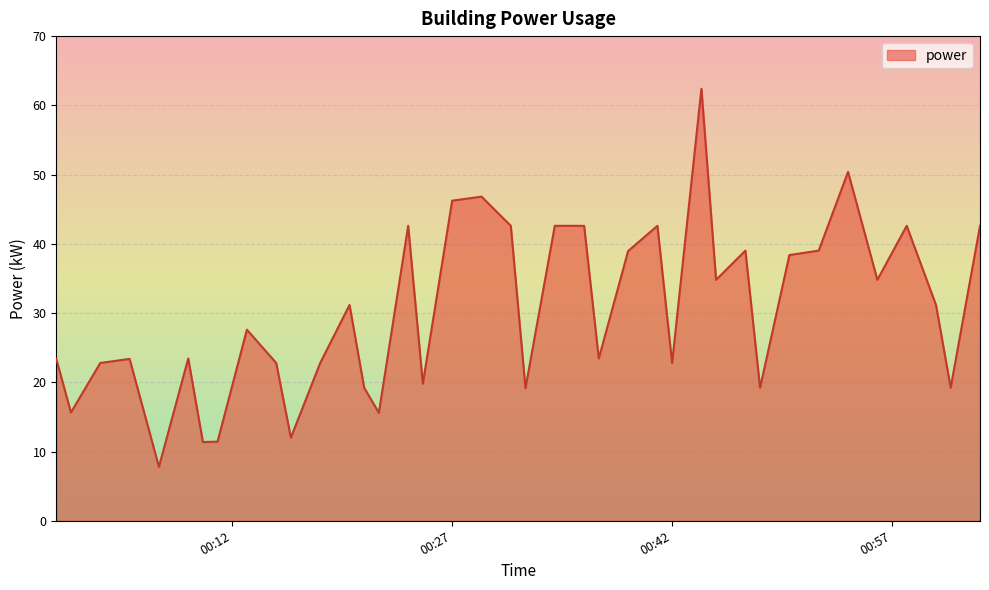

What is the maximum value shown in the chart?

62.4